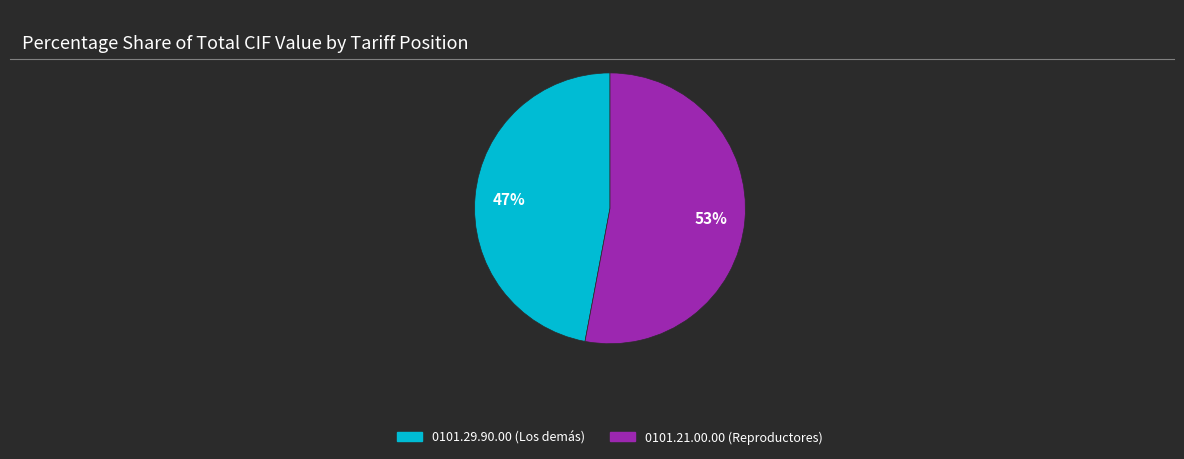

To the nearest percent, what is the difference between the largest and smallest slice percentages?

6%